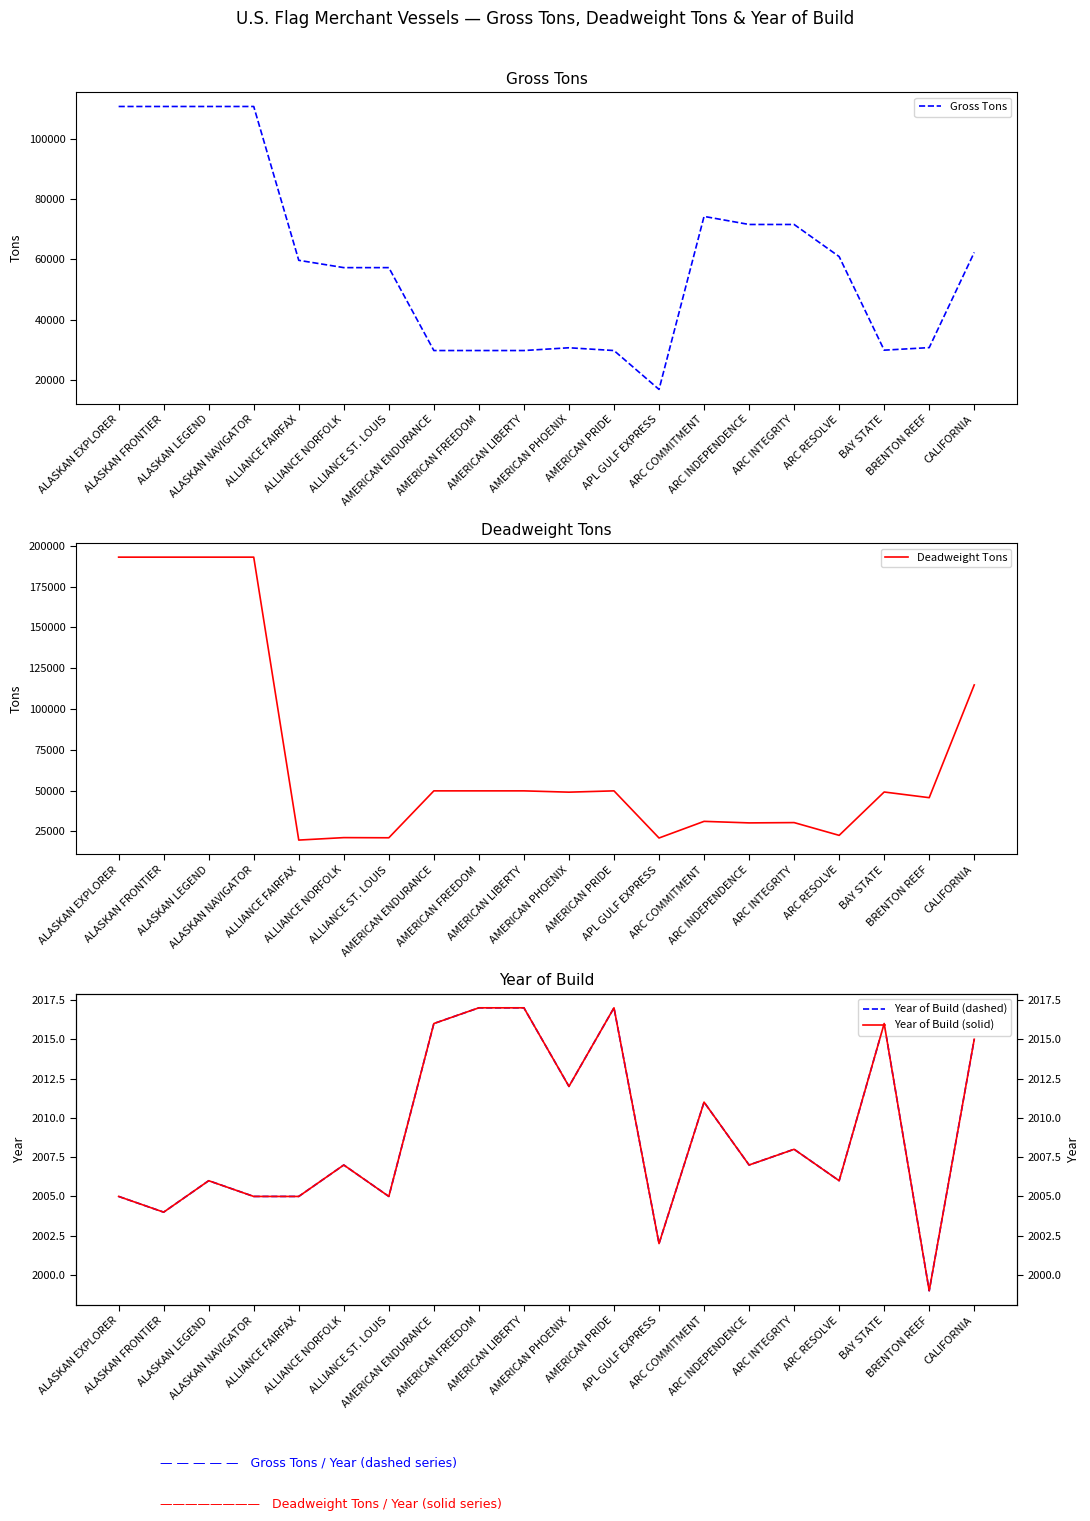

What is the total value across all series at ARC INDEPENDENCE?

105797